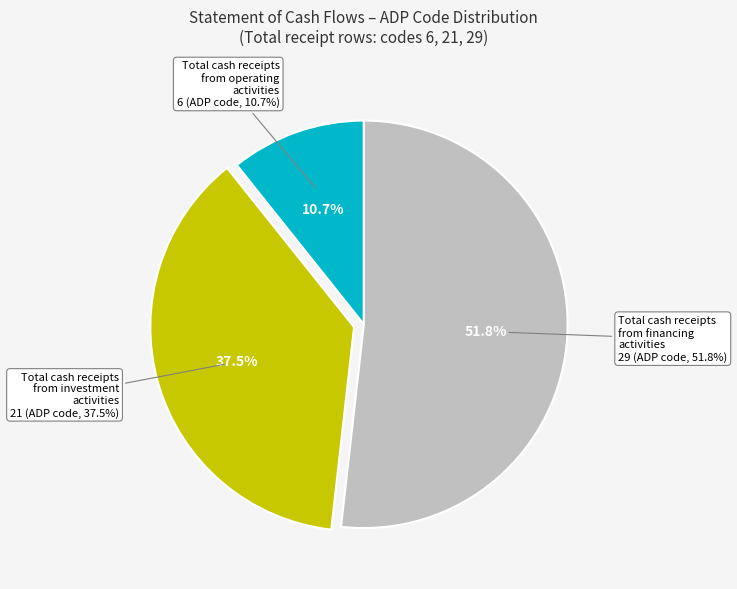

Which slice is the smallest?

Cash flow from operating activities